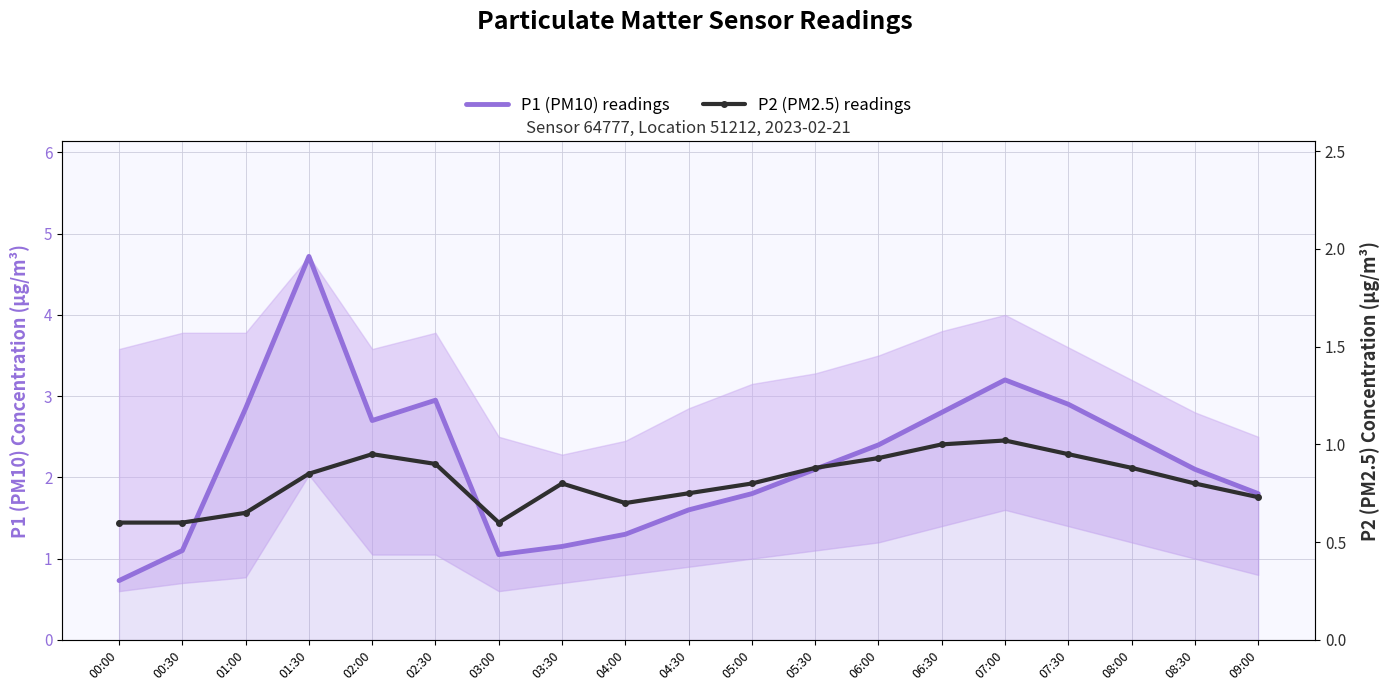

At which category does the chart reach its peak across all series?

01:30